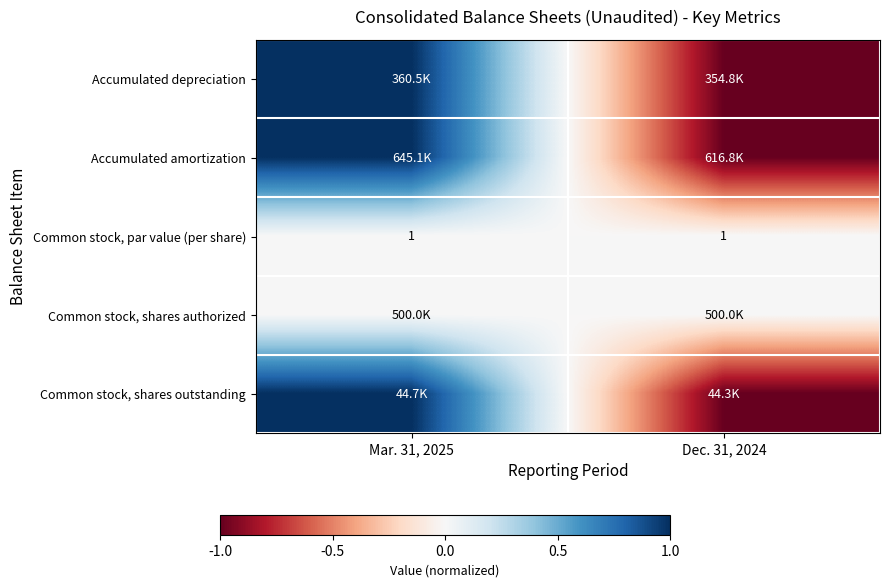

What is the total value across all series at Mar. 31, 2025?

3